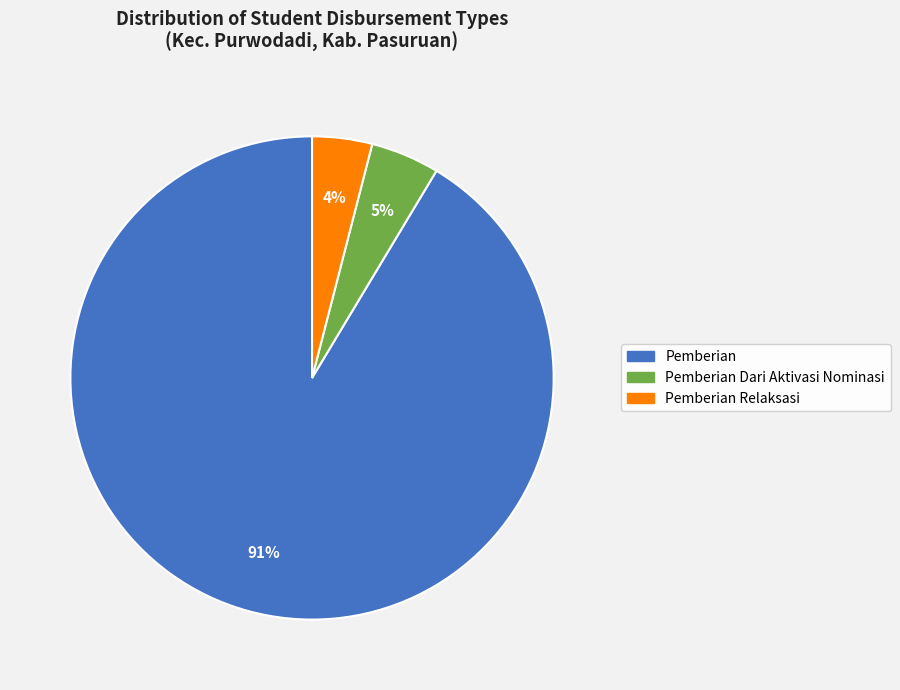

Does any single category account for the majority?

Yes